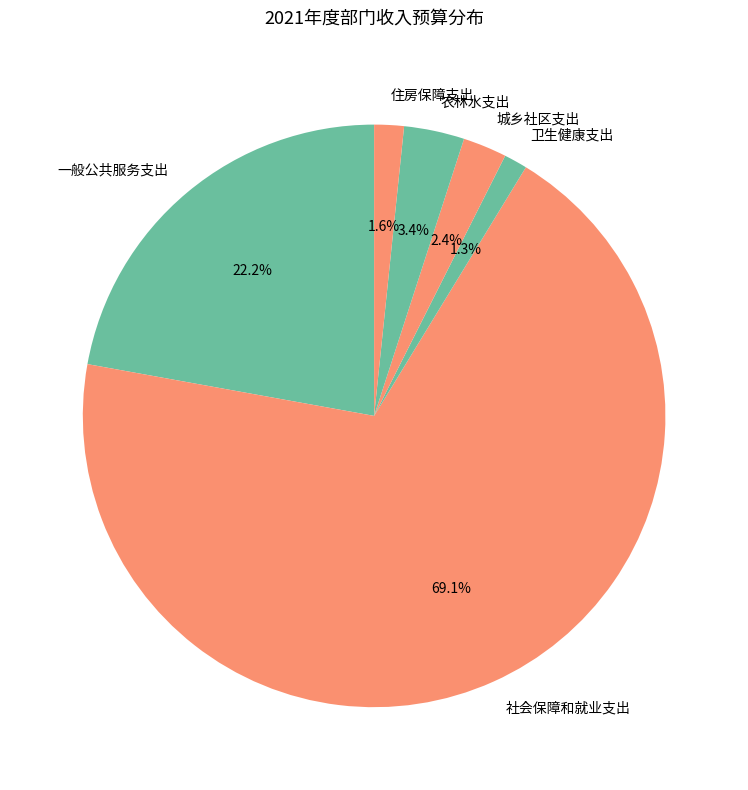

Does 社会保障和就业支出 account for over 50% of the chart?

Yes